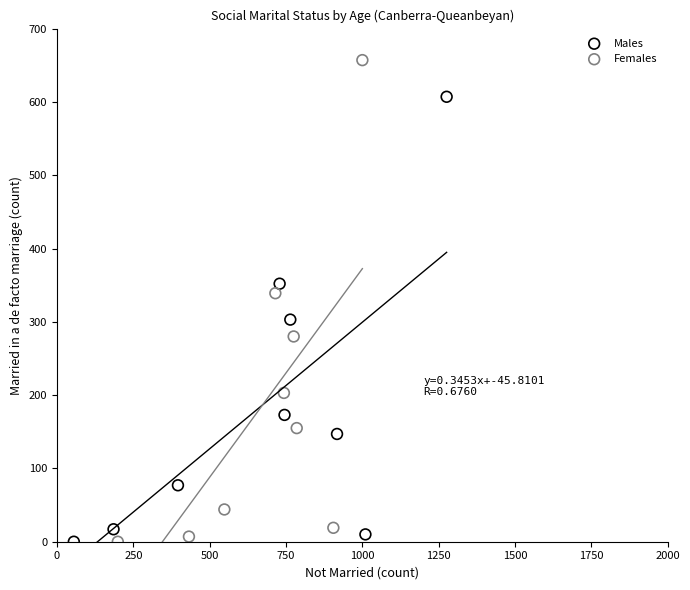

Which series reaches the maximum Y coordinate?

Females